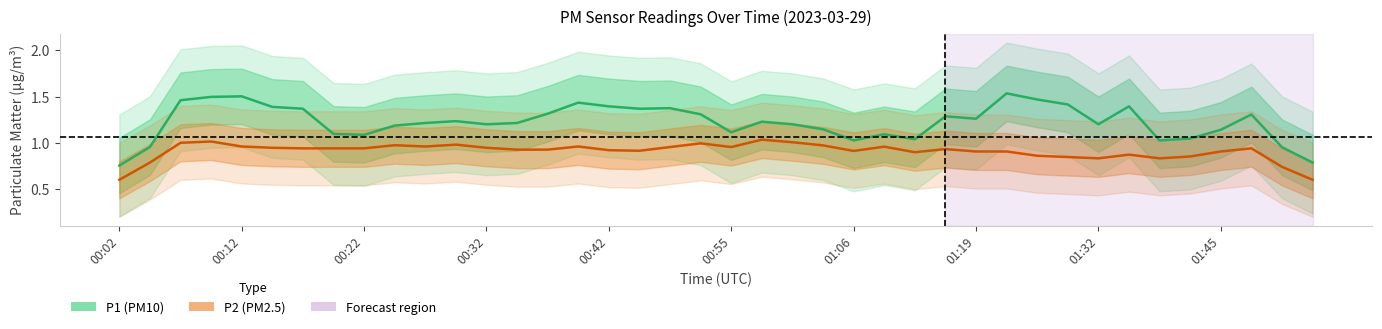

How many lines are shown in the chart?

2